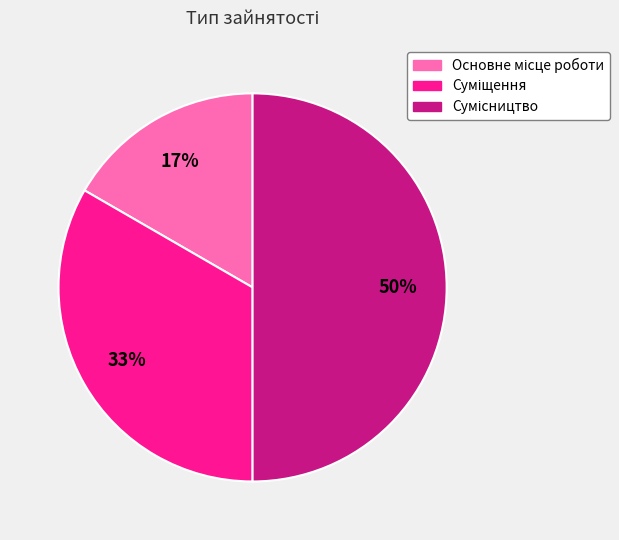

To the nearest percent, what is the average slice percentage?

33%